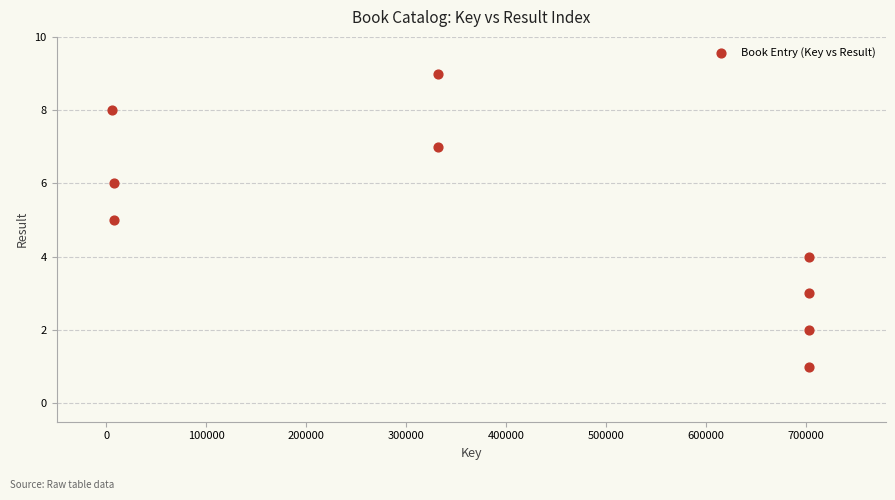

What is the range of Y values (max minus min)?

8